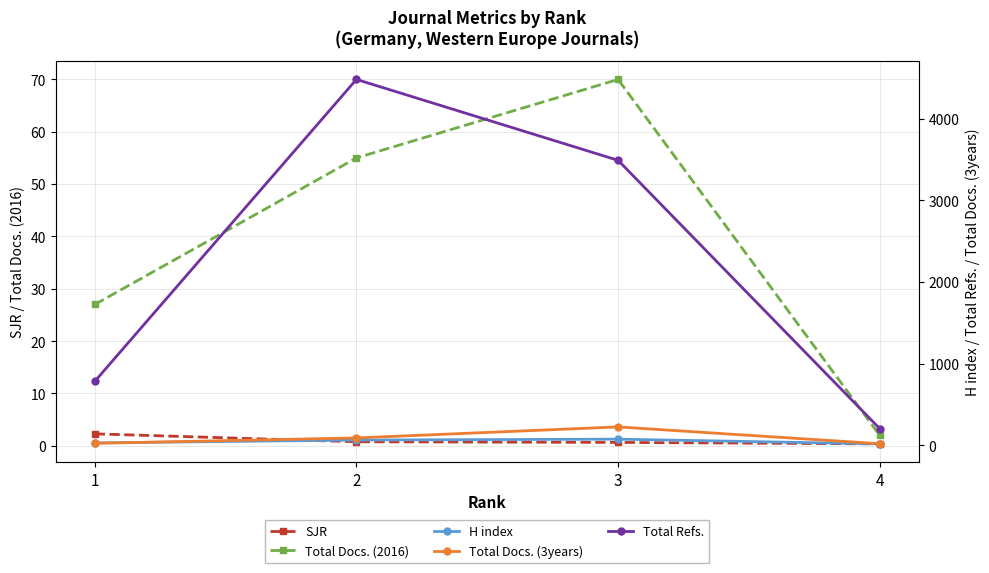

What is the difference between the Total Docs. (3years) values at 1 and 3?

201.0